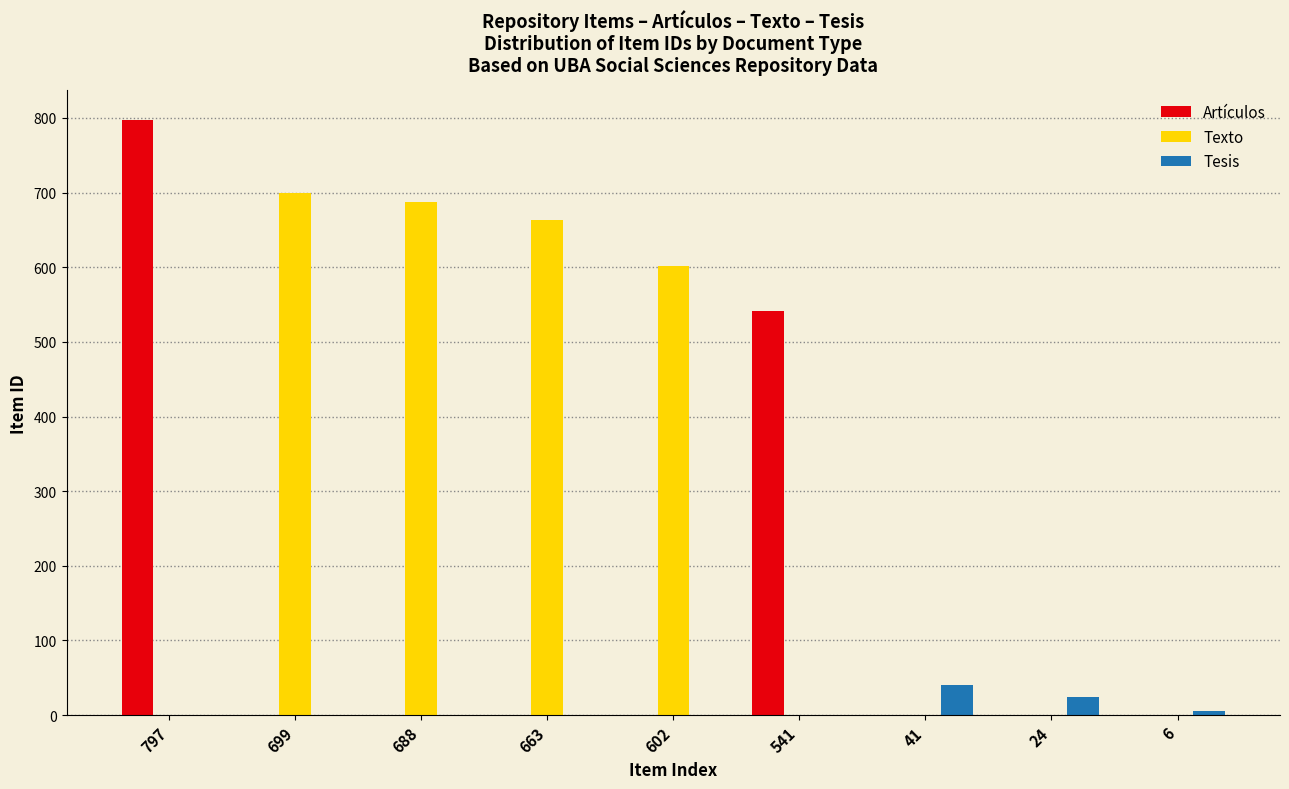

Between 699 and 41, which series saw the biggest shift?

Texto